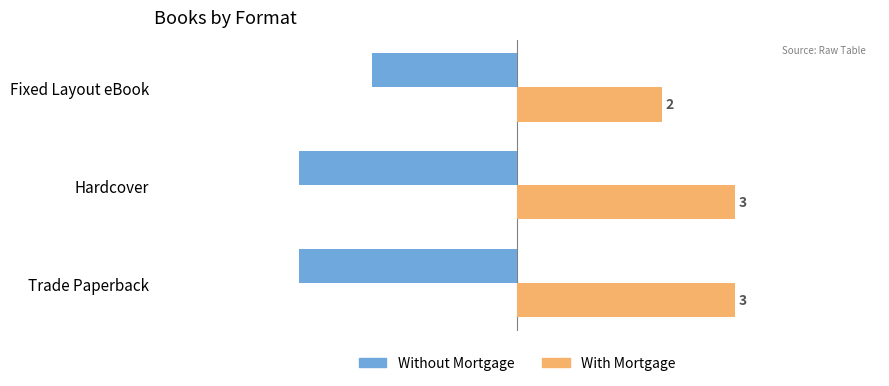

Count the With Mortgage values in the range 2 to 3.

3